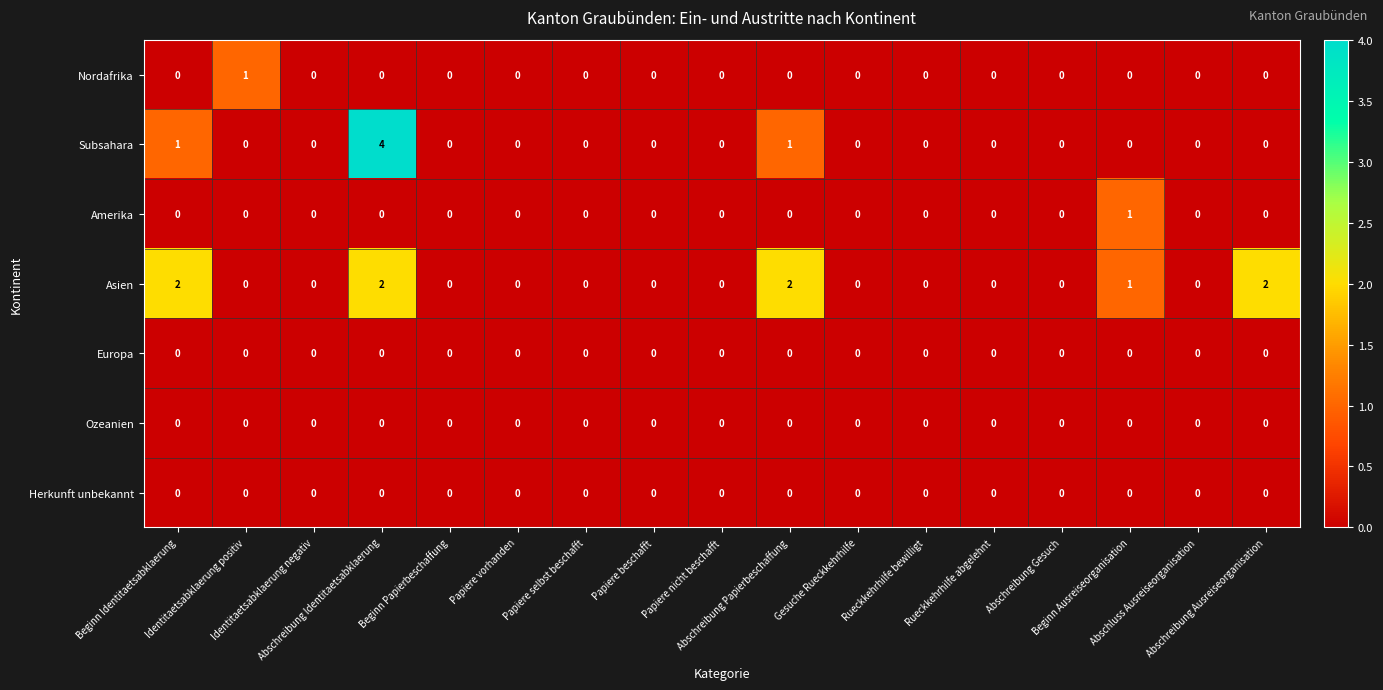

What is the greatest value displayed?

4